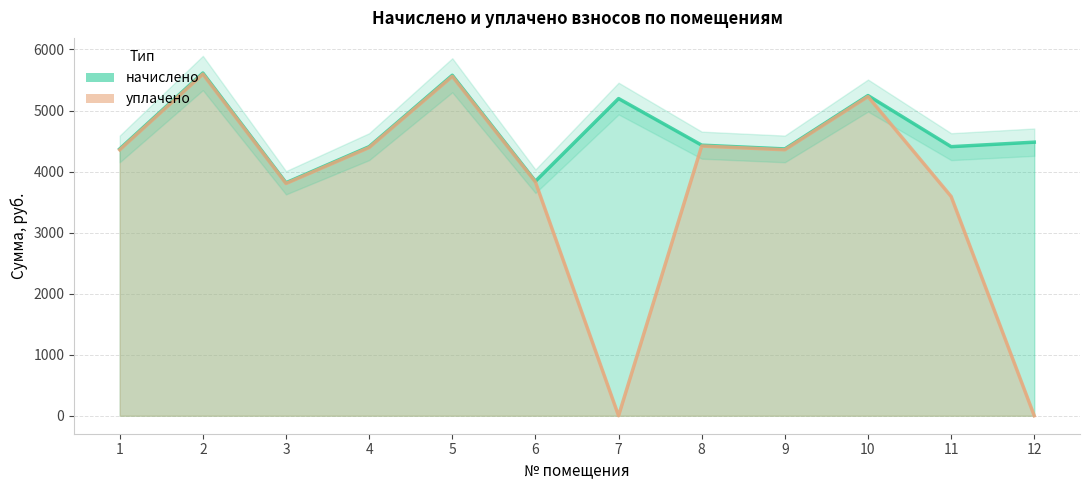

What is the difference between the highest and lowest values at 6?

12.2